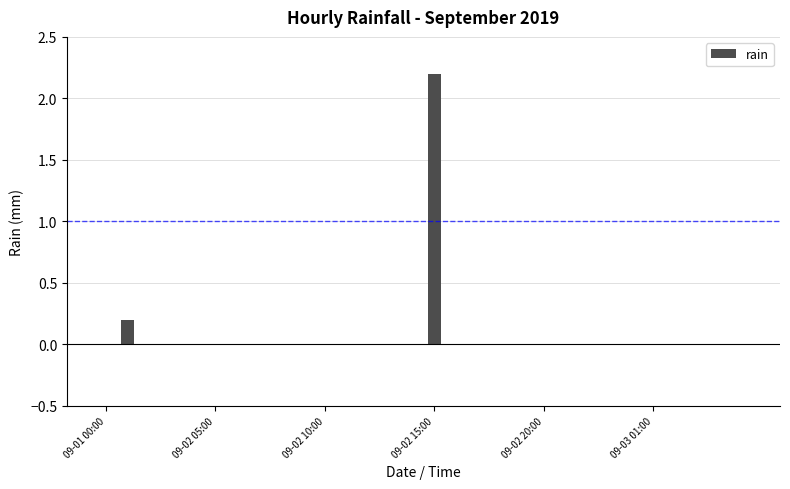

What is the sum of all values?

2.4